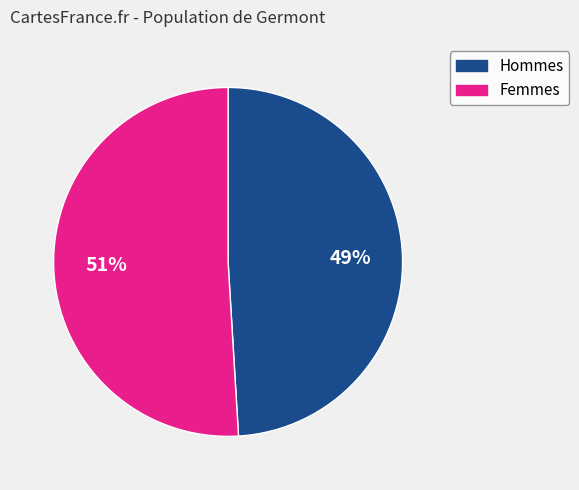

Count the number of slices in the pie.

2